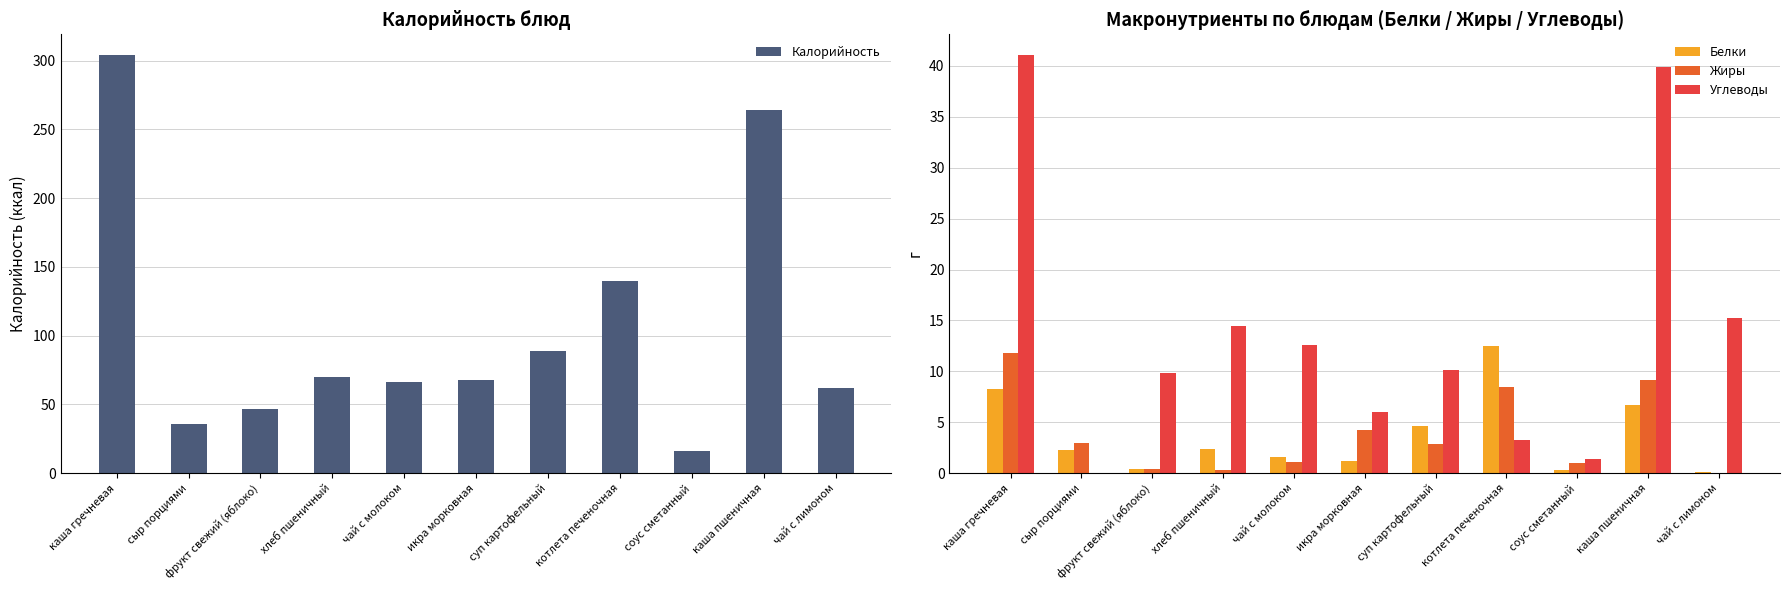

What position from the left is котлета печеночная?

8